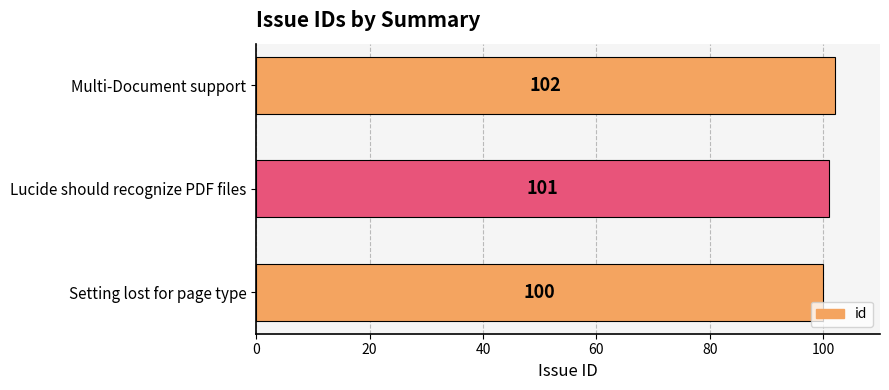

Reading top to bottom, what are all the values shown in this chart?

Multi-Document support=102	Lucide should recognize PDF files=101	Setting lost for page type=100